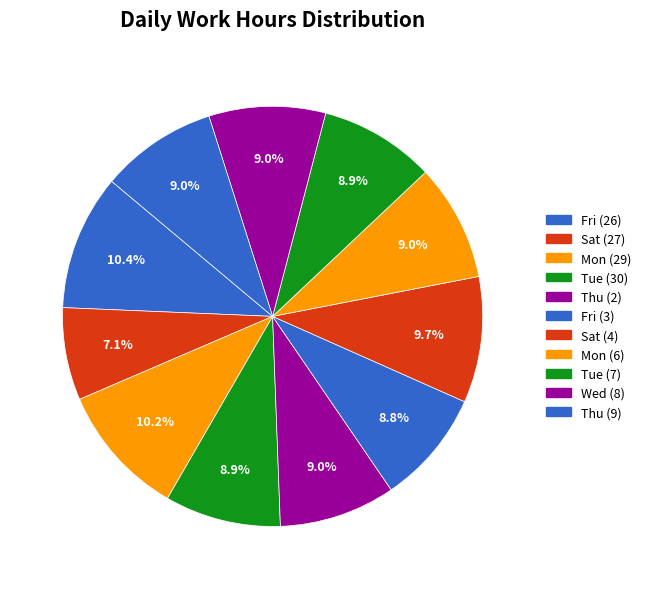

Combined, do Fri (26) and Sat (4) account for over 50%?

No